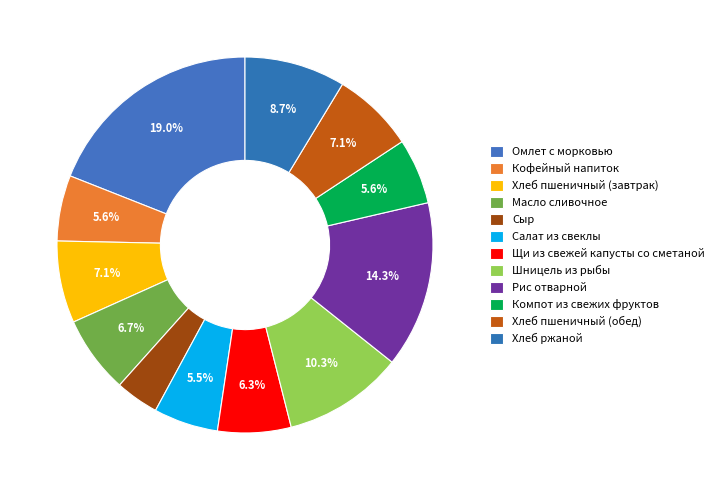

What percentage is the Хлеб пшеничный (обед) slice, to the nearest percent?

7%